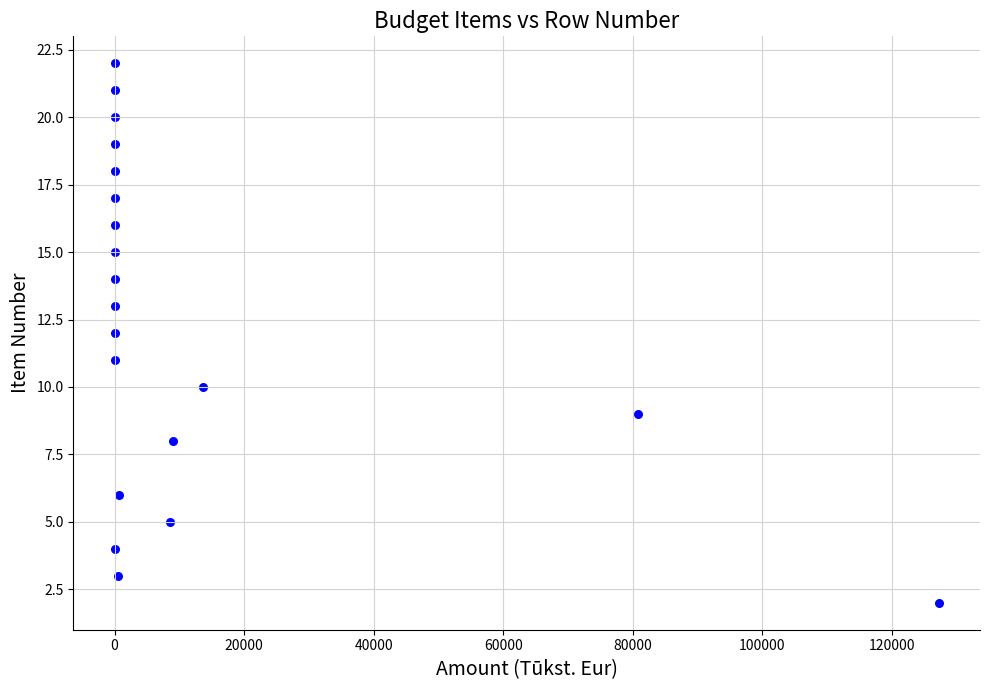

What is the range of Y values (max minus min)?

20